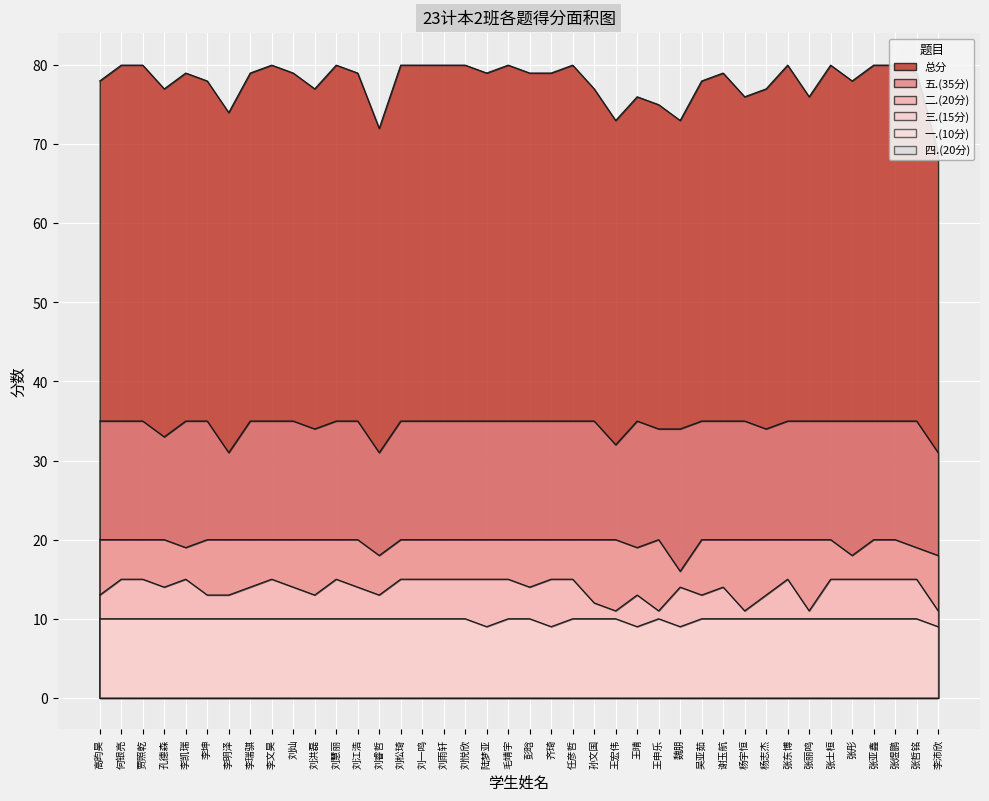

What is the maximum value for 总分?

80